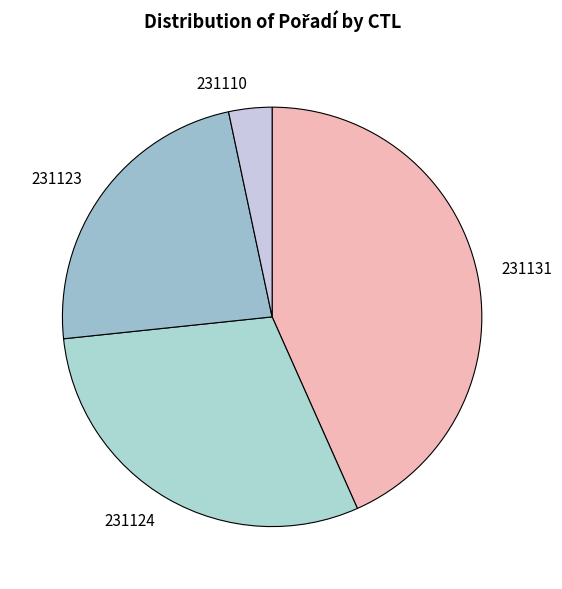

Is there a majority slice in this chart?

No